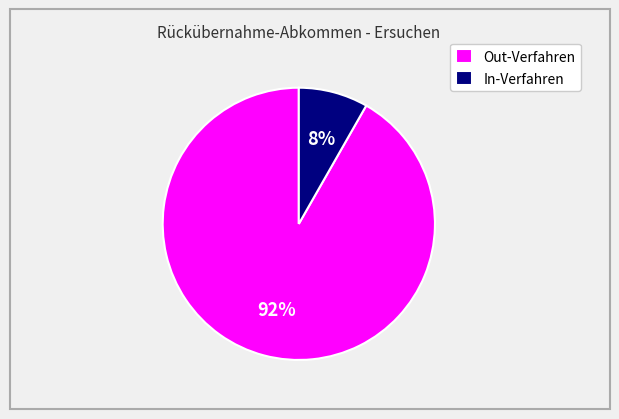

Rank the categories by value from highest to lowest.

Out-Verfahren, In-Verfahren